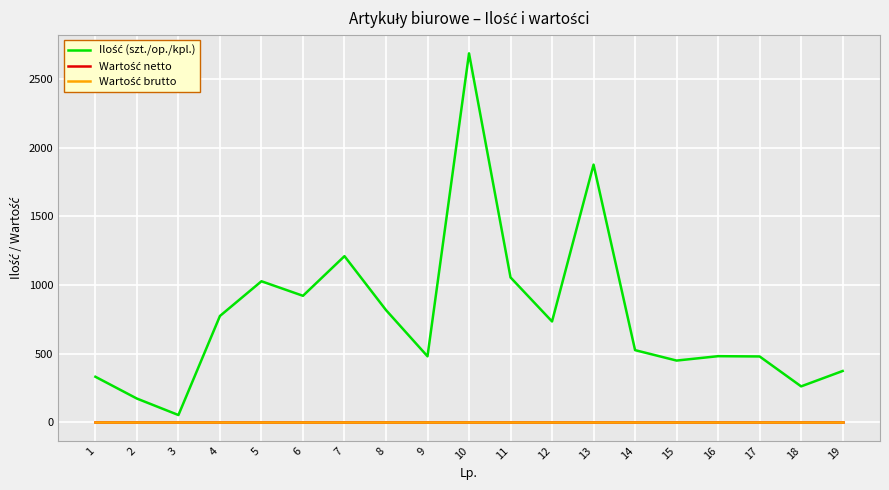

What is the sum of the Ilość (szt./op./kpl.) values at 4 and 18?

1037